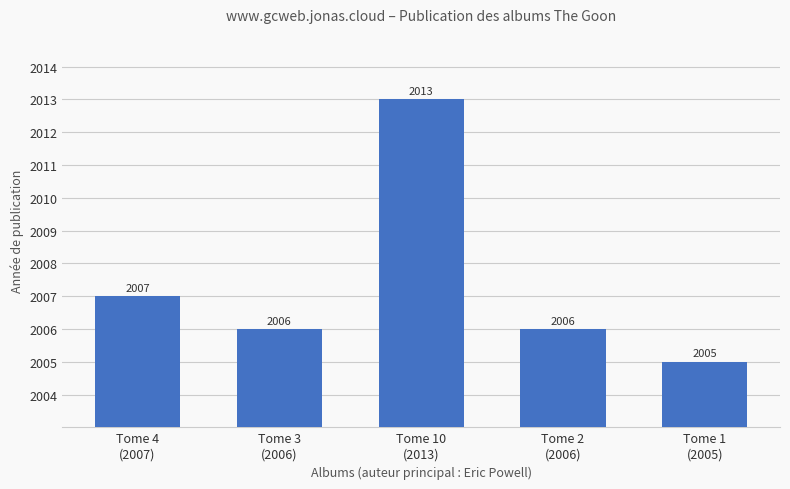

What is the label of the 5th bar from the left?

Tome 1
(2005)